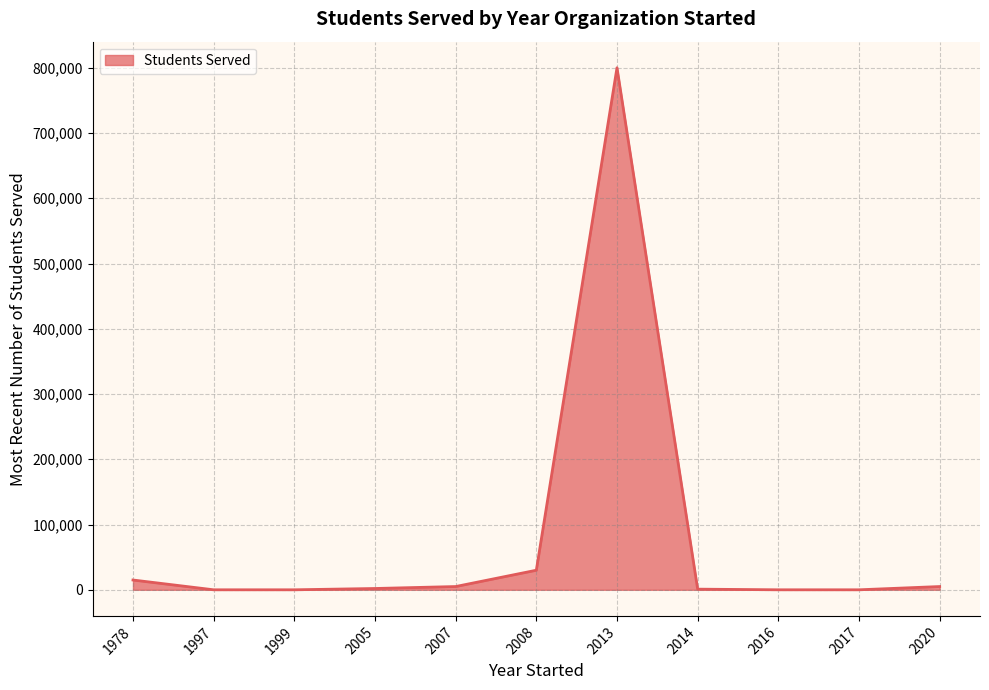

What is the greatest value displayed?

800000